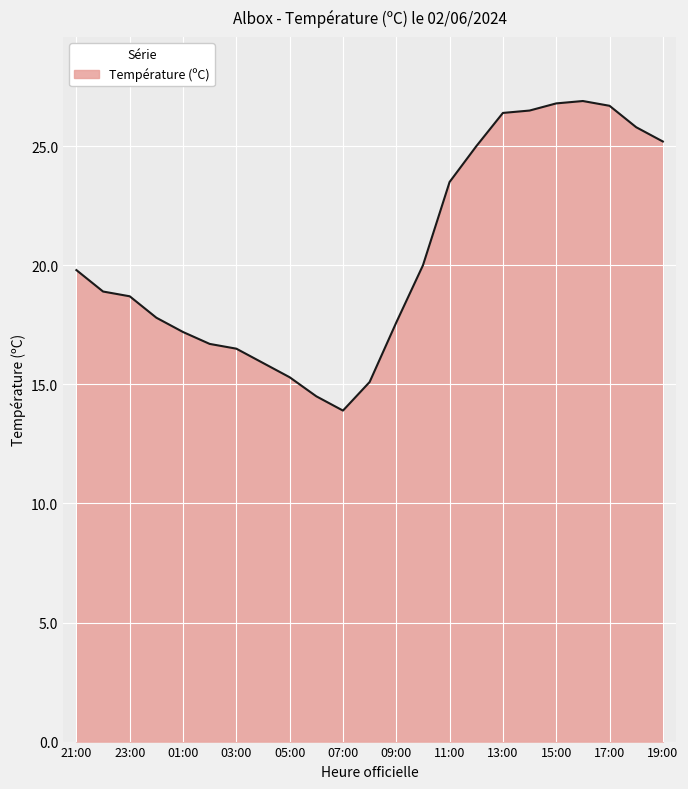

What is the difference between the maximum and minimum values?

13.0